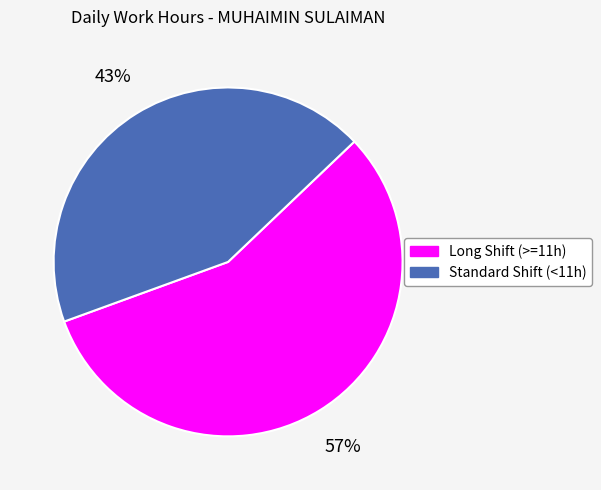

Is it true that Standard Shift (<11h) is 53% of the pie?

False